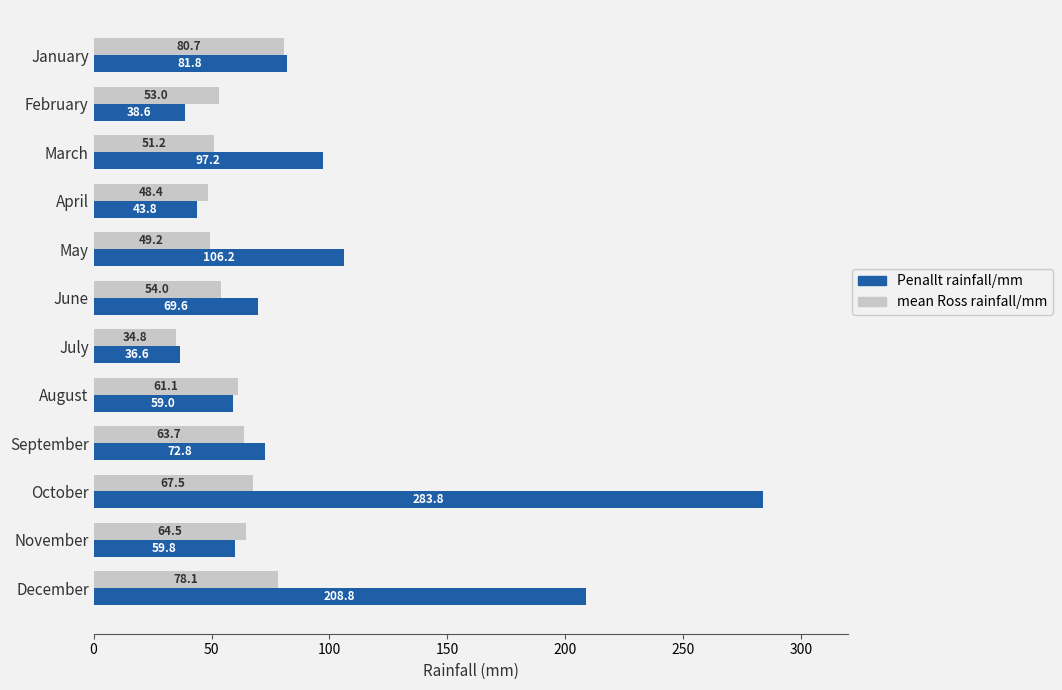

Is it true that mean Ross rainfall/mm equals 53.0 at February?

True